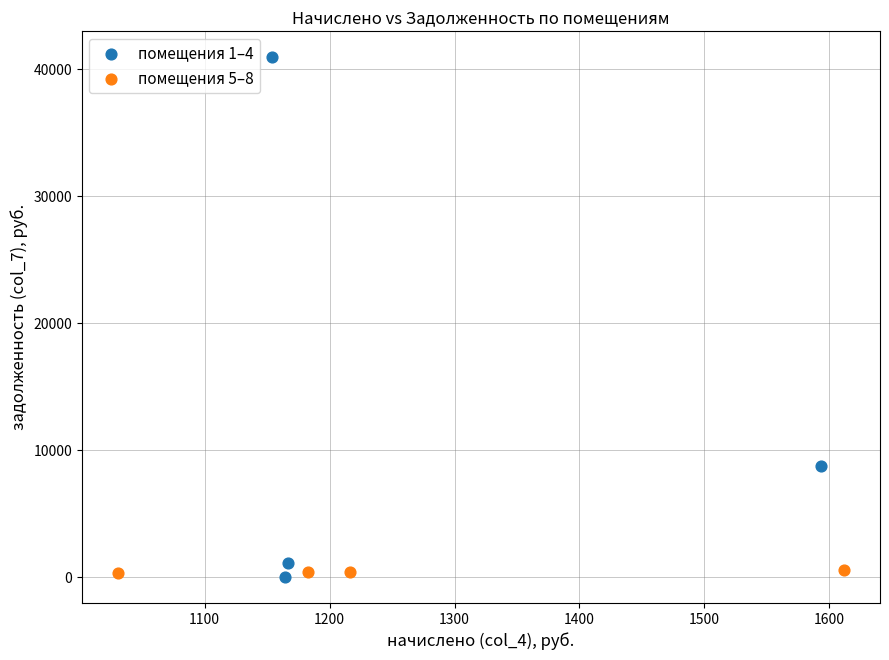

Which series reaches the maximum Y coordinate?

помещения 1–4